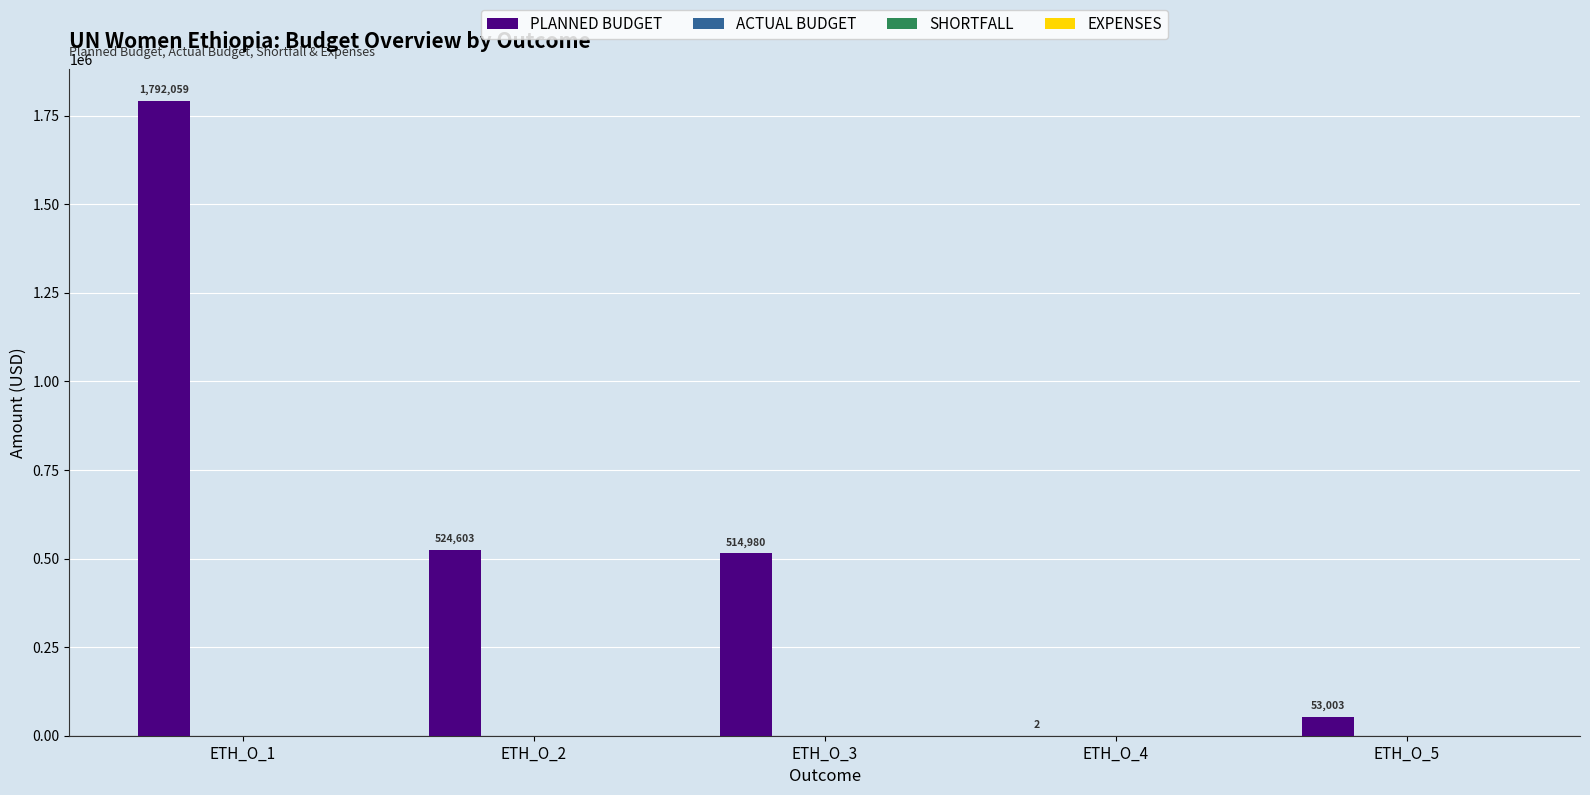

What is the greatest value displayed?

1792059